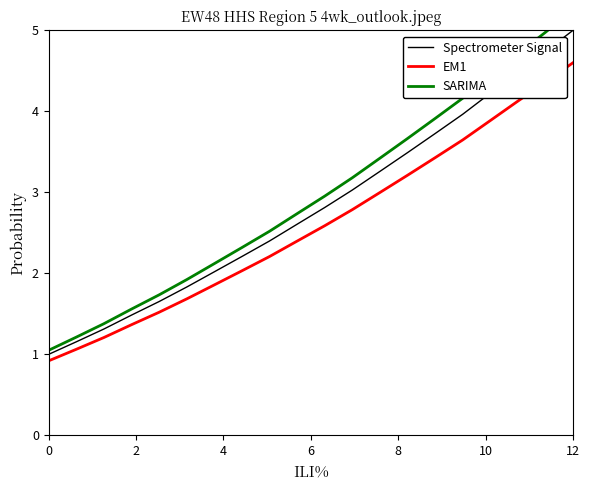

What is the minimum value for Spectrometer Signal?

1.0